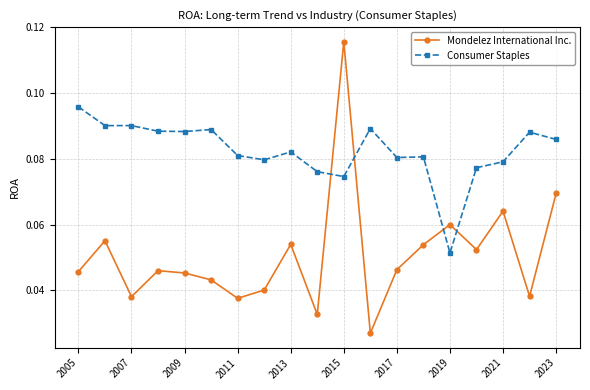

True or false: Consumer Staples has more than 0 points higher than both neighbors.

True